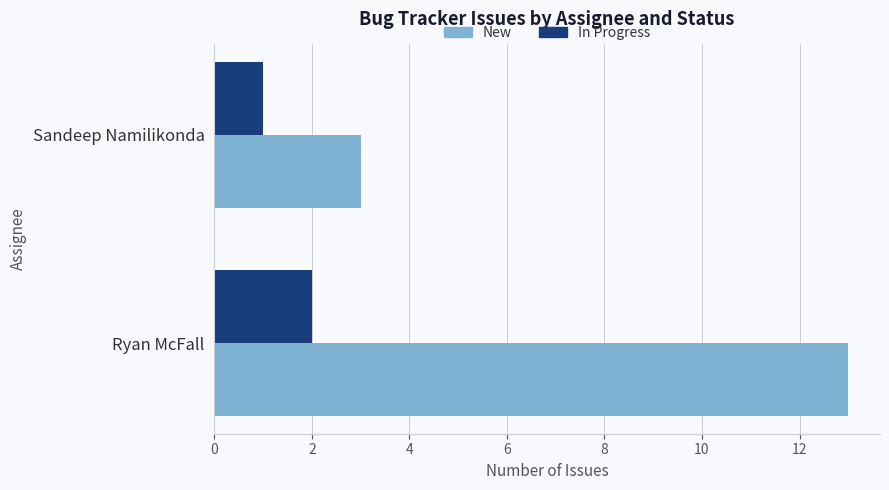

What is the difference between the maximum and minimum values in the New series?

10